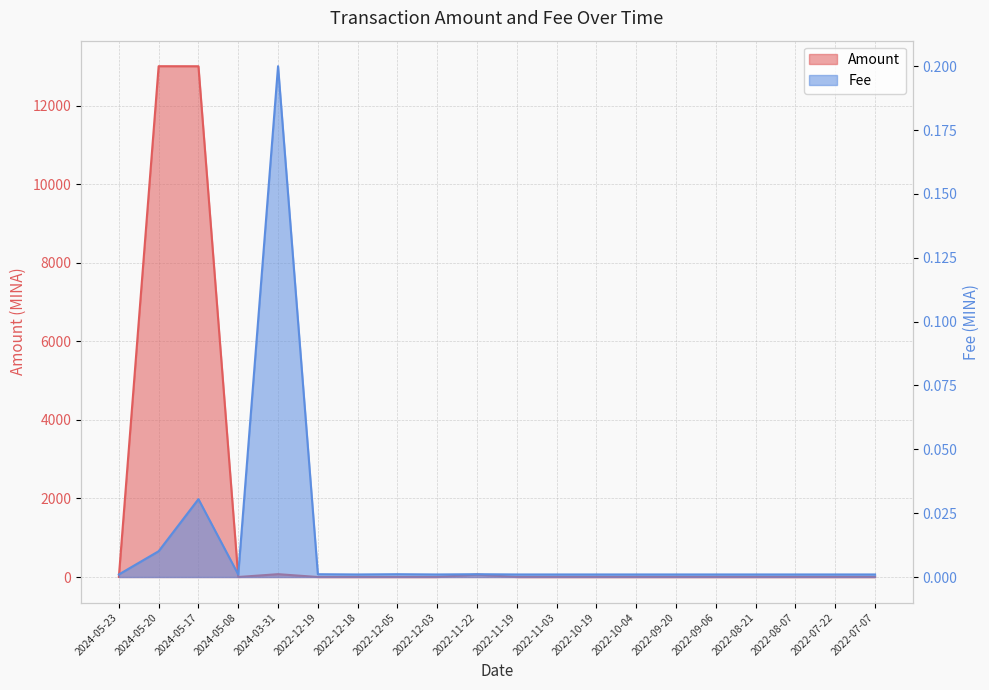

What is the label of the 15th point from the left?

2022-09-20